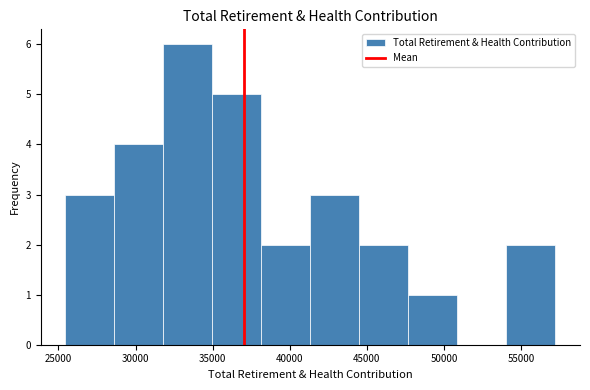

Which range on the x-axis has the tallest bar?

32000 to 35000